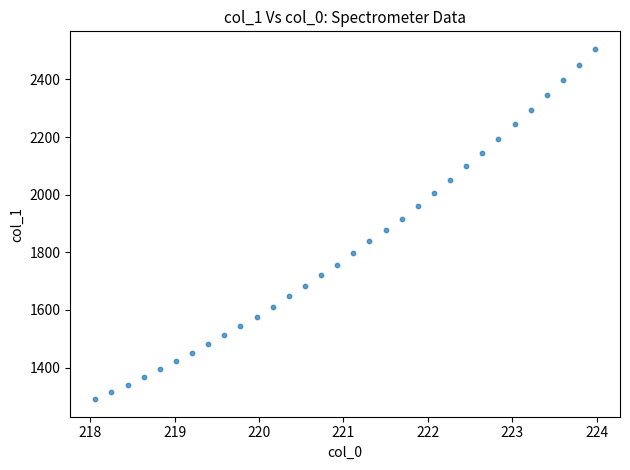

What is the range of X values (max minus min)?

5.9